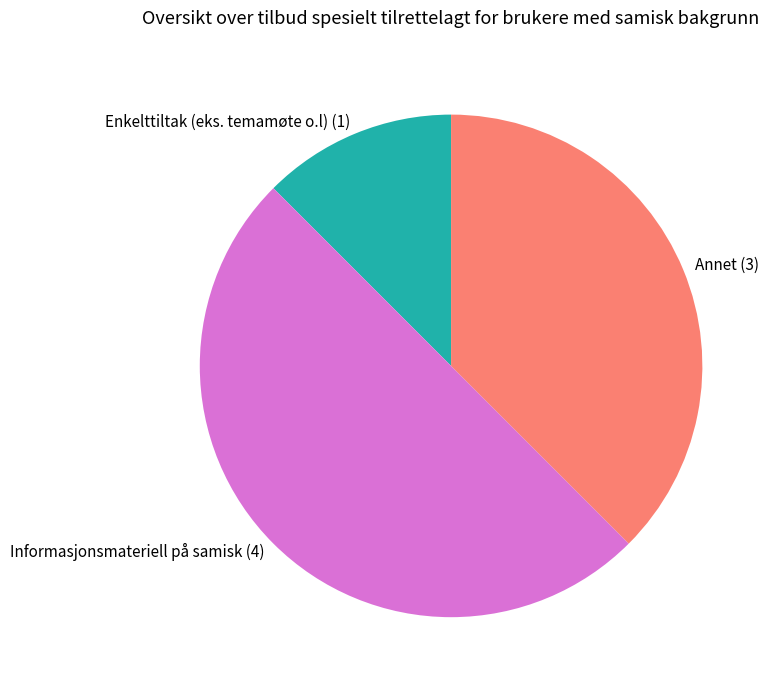

True or false: Enkelttiltak (eks. temamøte o.l) accounts for 12% of the total.

True